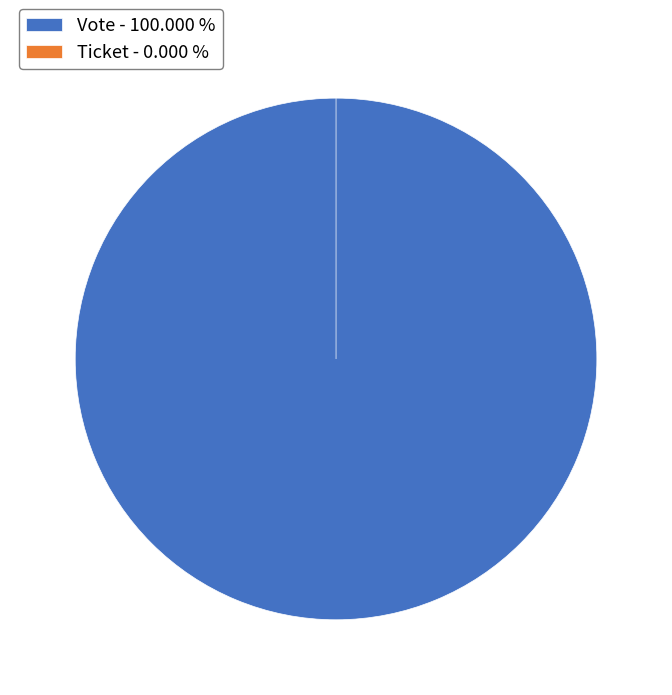

Rank the categories by value from lowest to highest.

Ticket, Vote